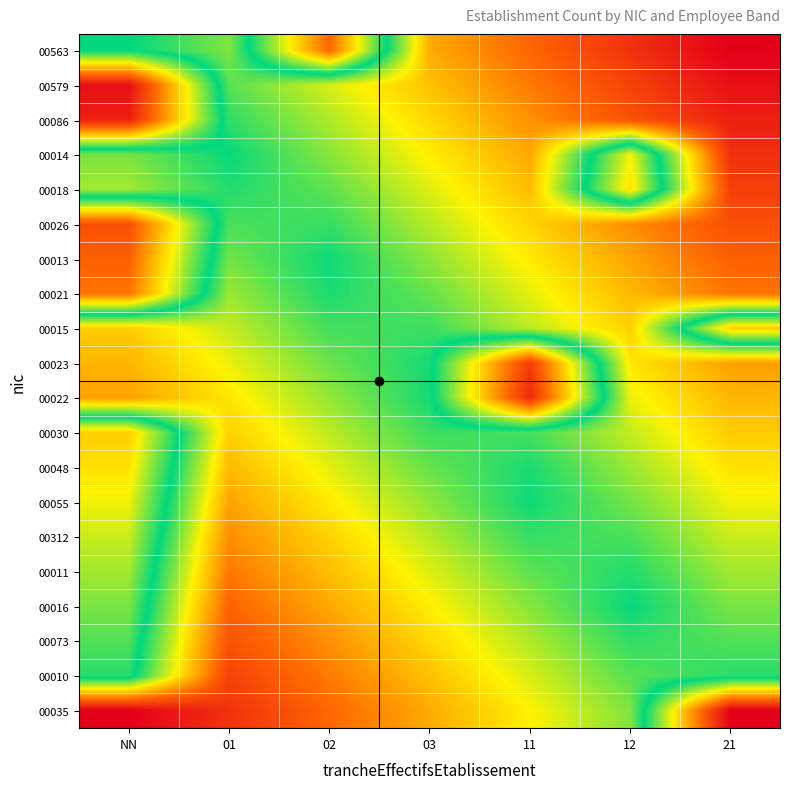

Between 02 and 12, which is larger?

02